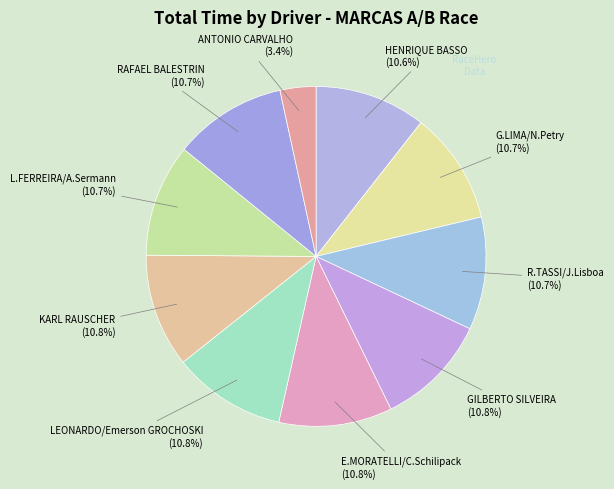

Which slice is the smallest?

ANTONIO CARVALHO